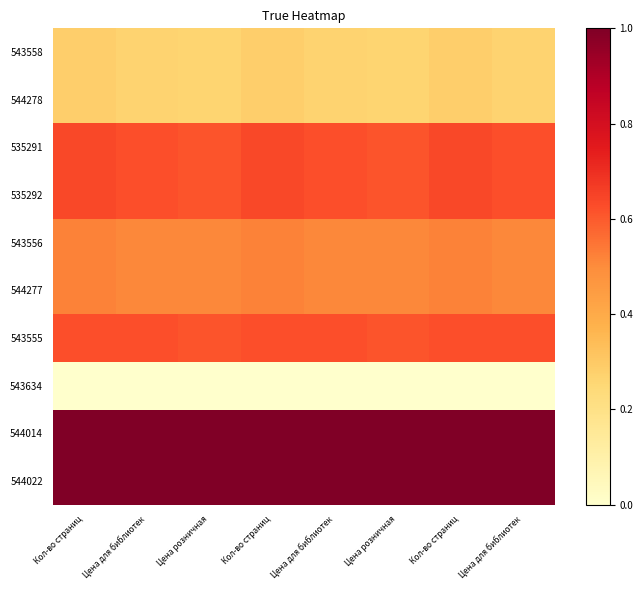

Which has a higher value, Кол-во страниц or Цена для библиотек?

Кол-во страниц